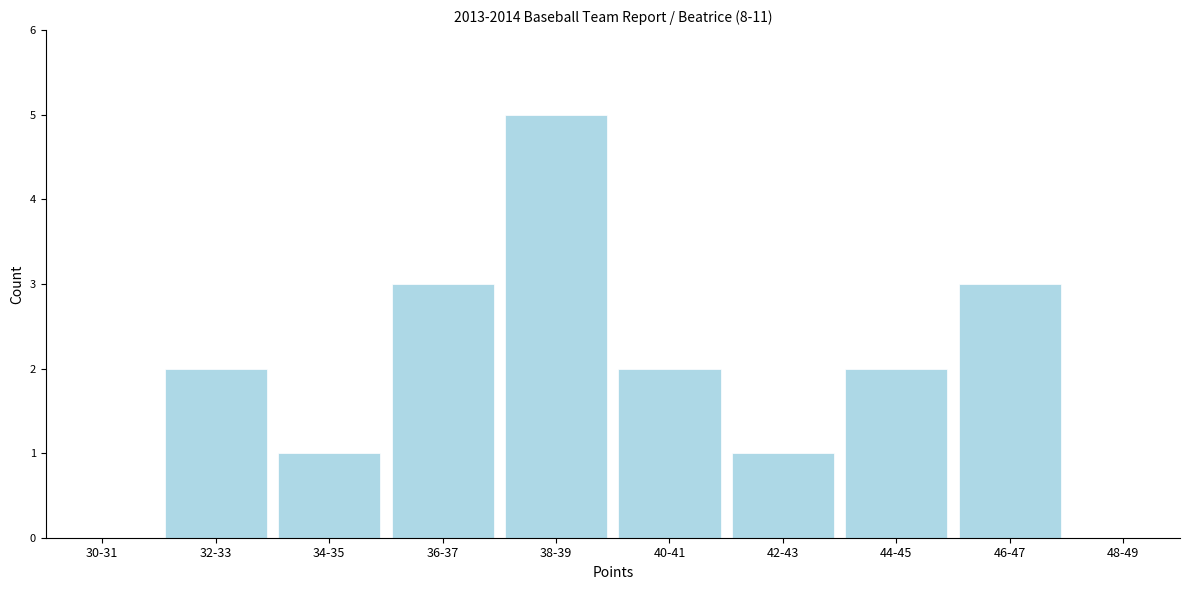

Reading left to right, transcribe all the data shown in this chart.

30-31=0	32-33=2	34-35=1	36-37=3	38-39=5	40-41=2	42-43=1	44-45=2	46-47=3	48-49=0